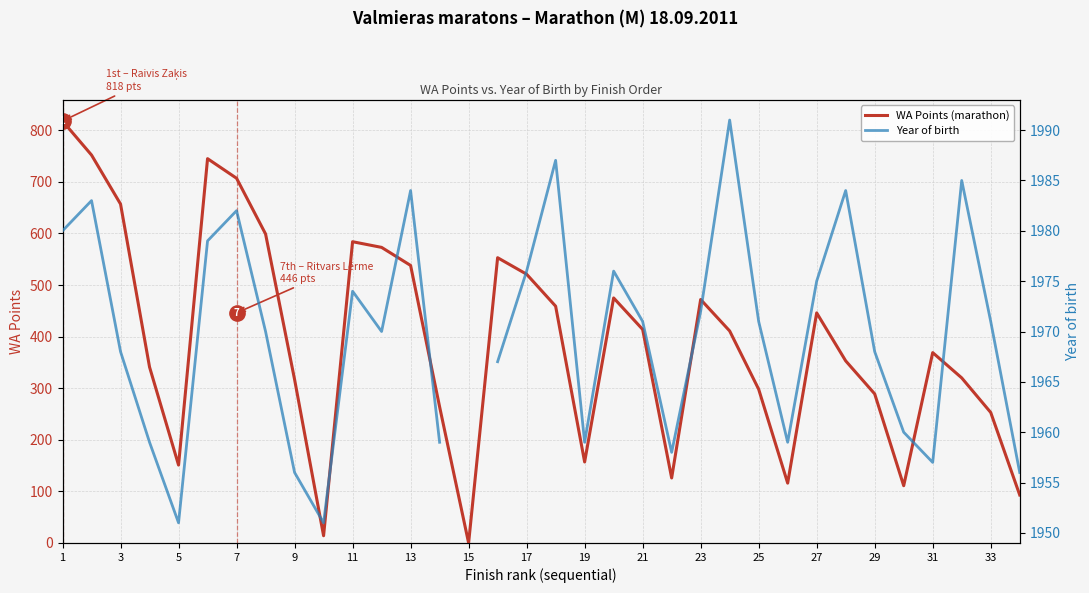

Which series has the largest total across all categories?

WA Points (marathon)